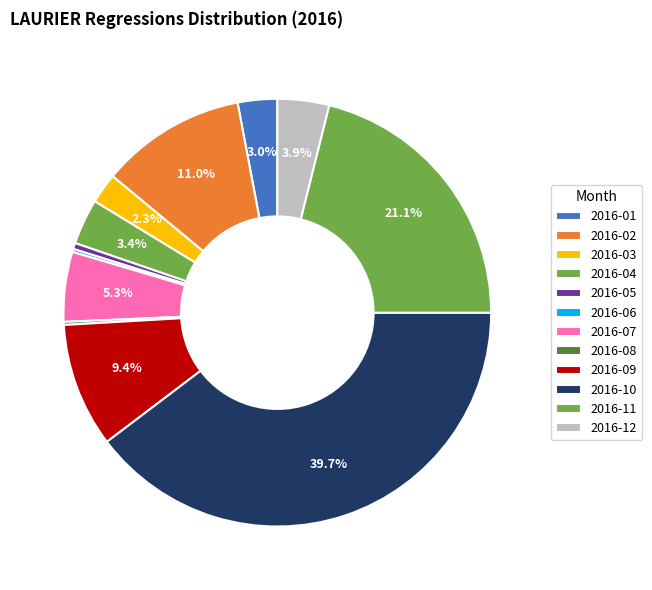

What portion of the pie excludes 2016-04?

96.6%